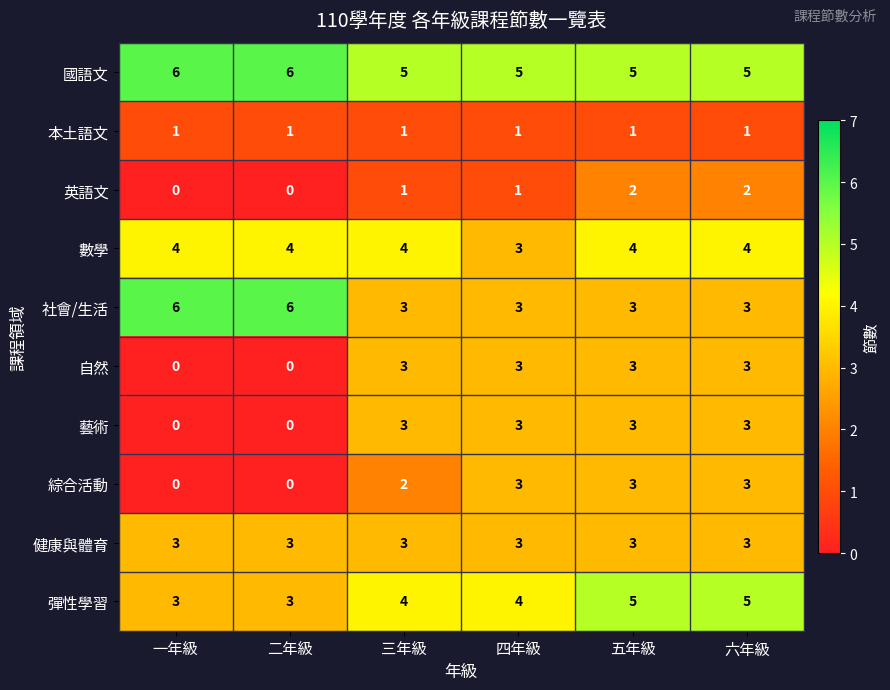

The value of 英語文 at 一年級 is -1. True or false?

False